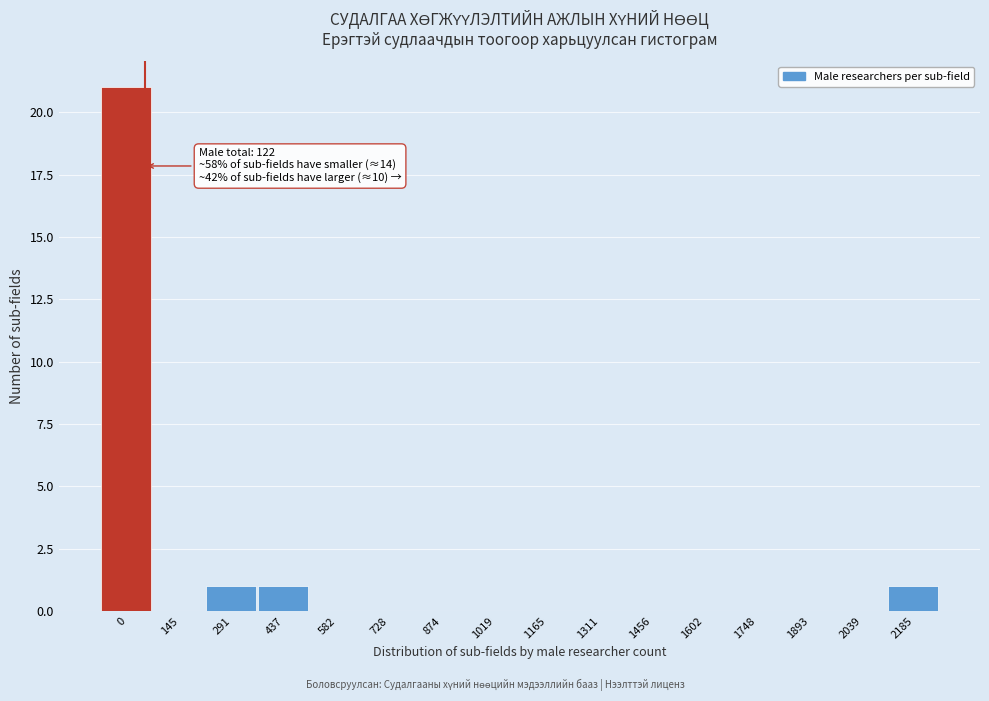

Reading left to right, extract all data points from this chart.

0=21	145=0	291=1	437=1	582=0	728=0	874=0	1019=0	1165=0	1311=0	1456=0	1602=0	1748=0	1893=0	2039=0	2185=1